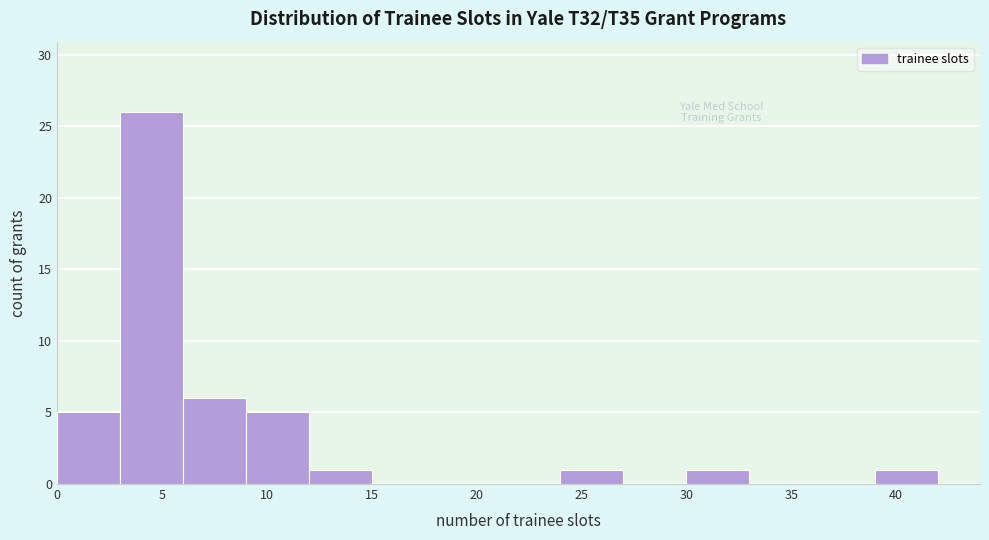

How tall is the bar that spans 24 to 27 on the x-axis? The values are not printed on the chart, so give them approximately, as read against the axis.

1